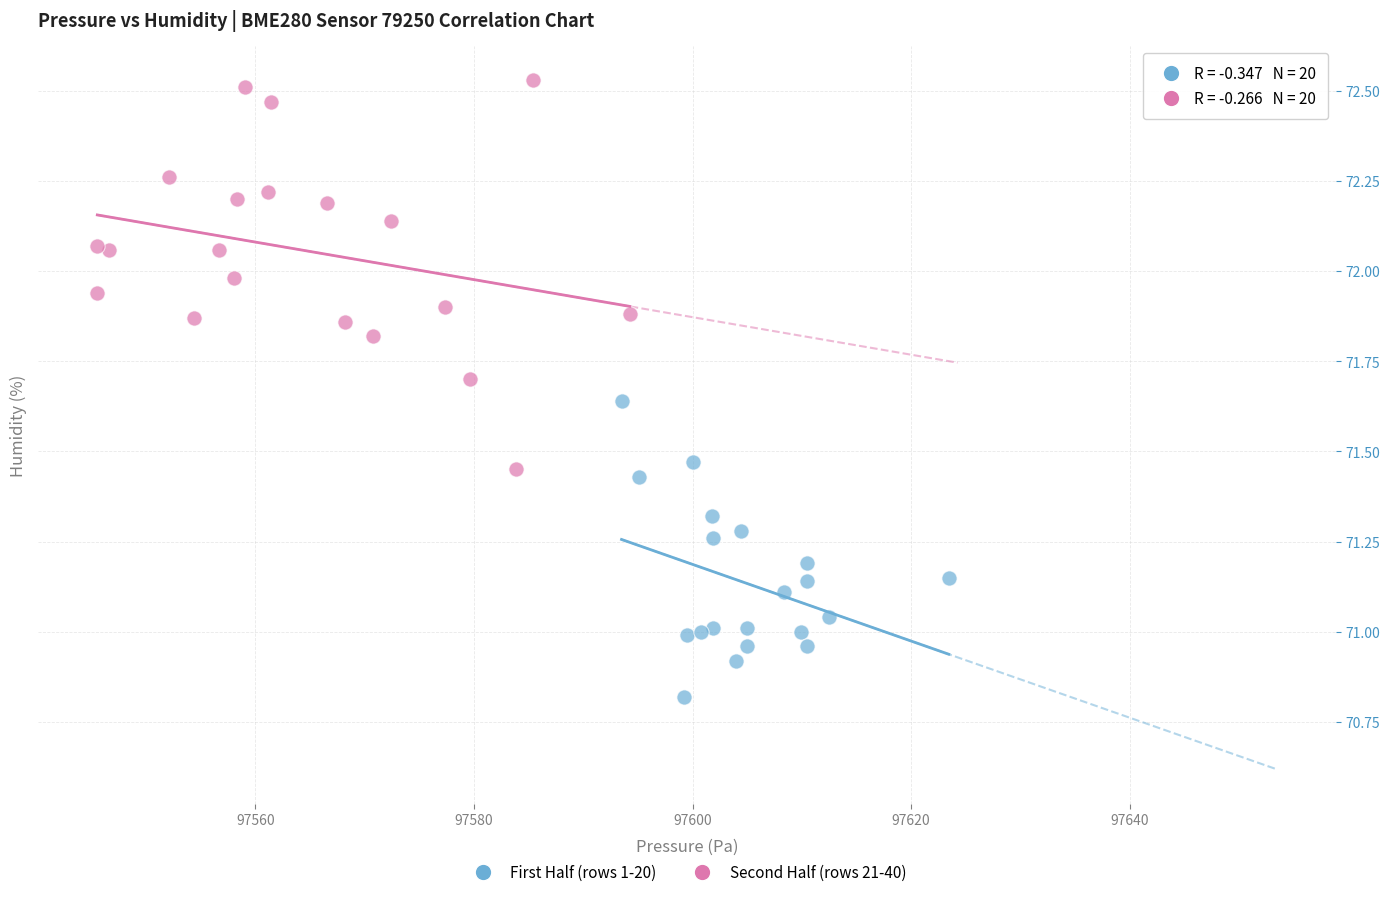

Which series contains the lowest Y value?

First Half (rows 1-20)